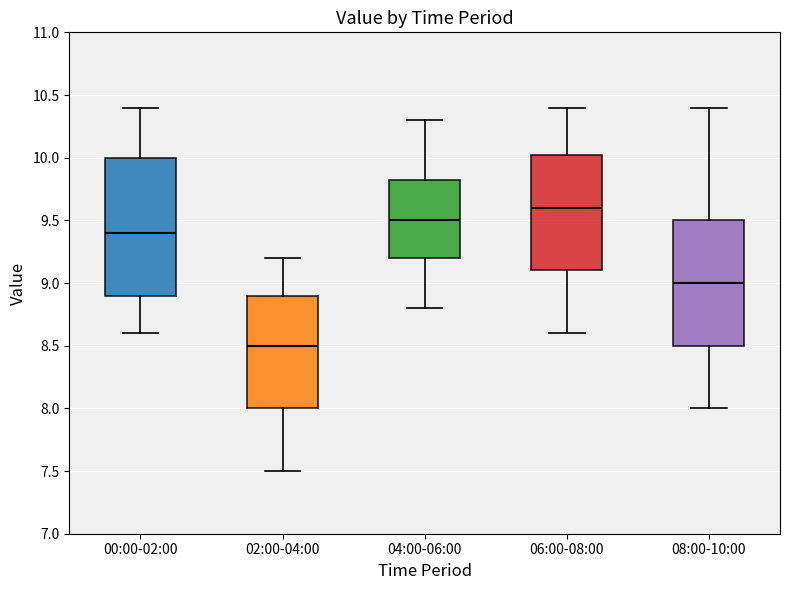

Which box has the lowest median line?

02:00-04:00